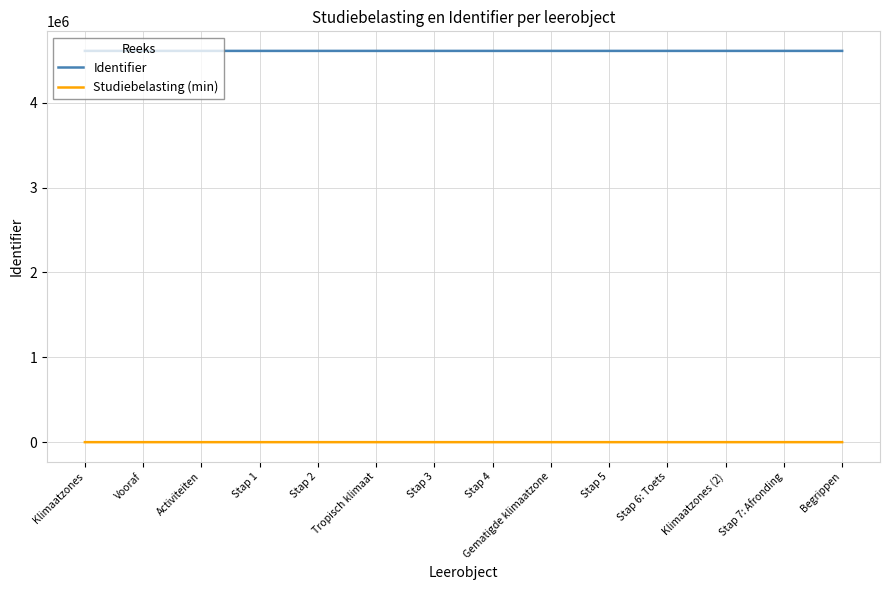

The value of Identifier at Stap 2 is 6615627. True or false?

False